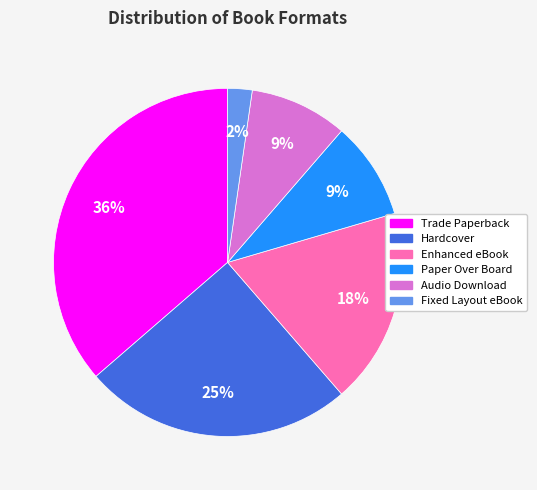

Approximately how many times larger is the value at Audio Download compared to Paper Over Board?

1.0